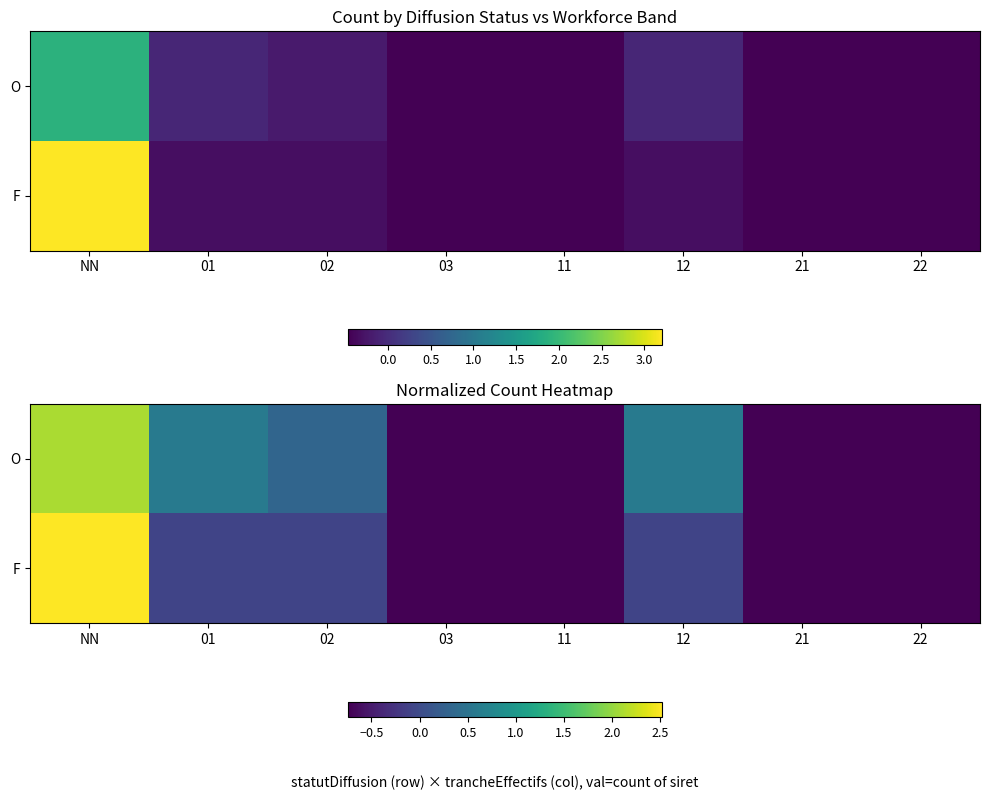

What is the total value across all series at 21?

-1.5